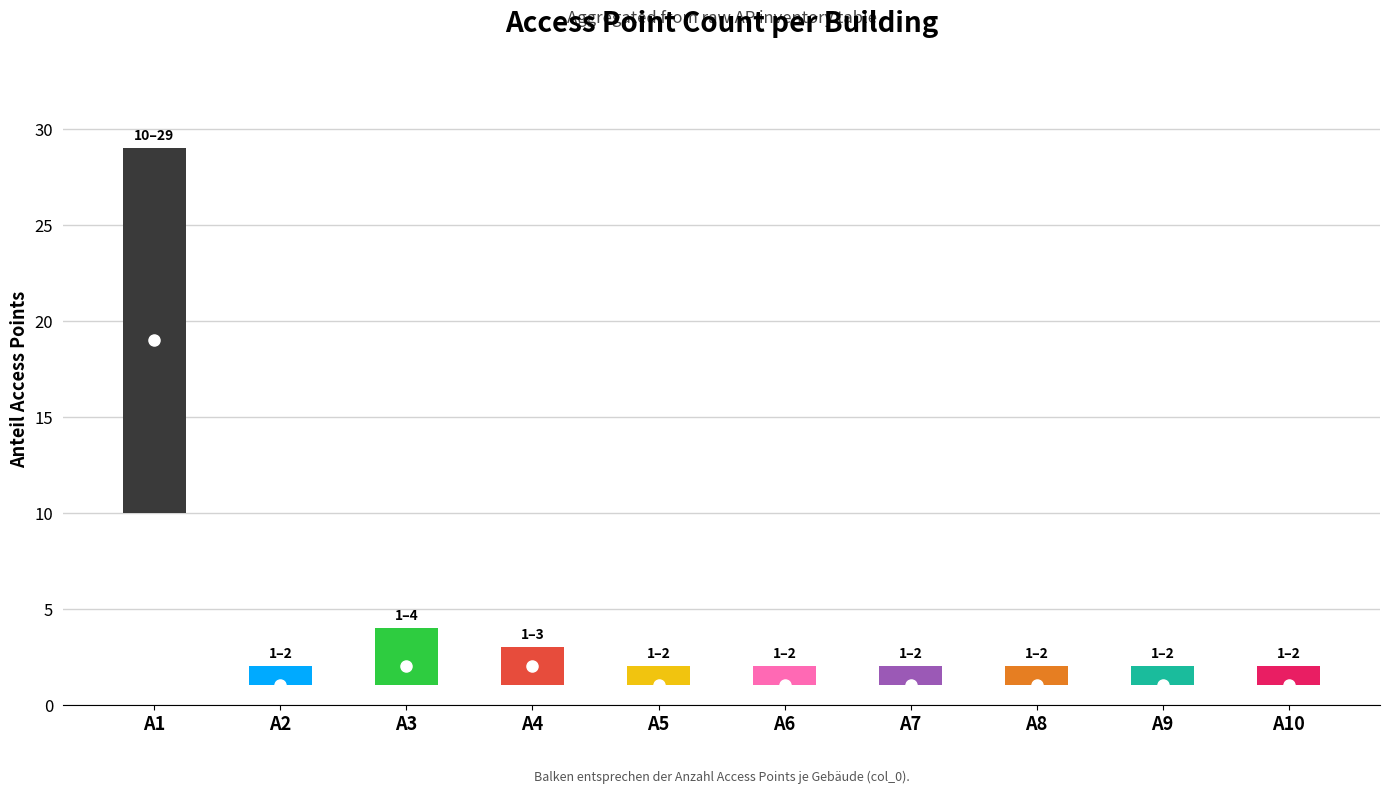

What is the ratio of the value at A5 to the value at A2?

1.0